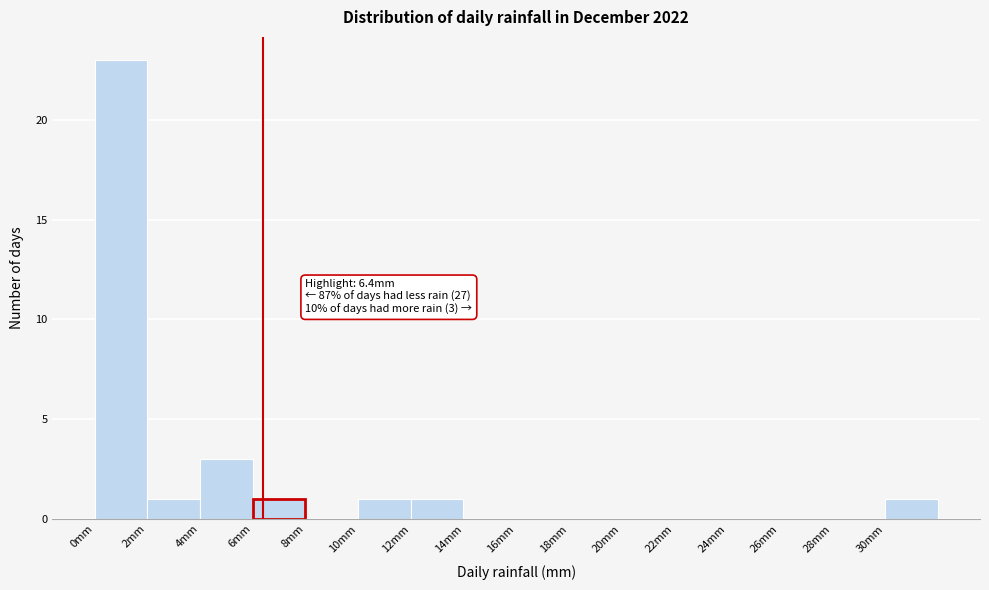

Over which range of the x-axis is the bar tallest?

0 to 2